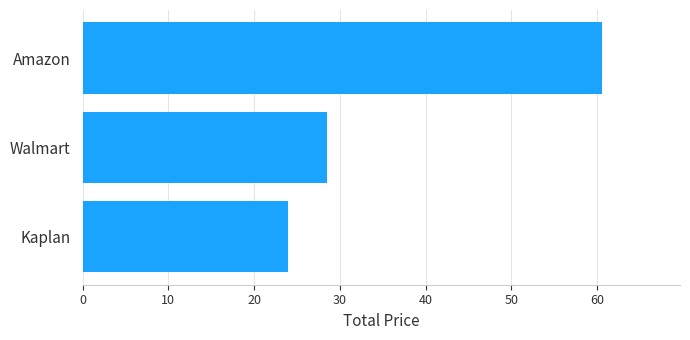

How many categories are shown in the chart?

3